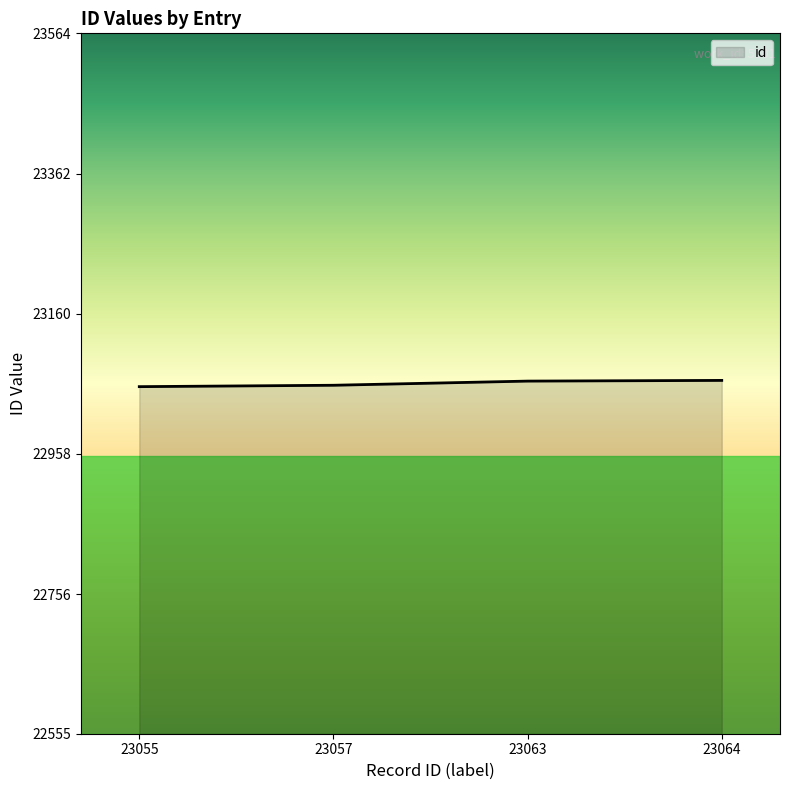

True or false: there are more than 1 points higher than both neighbors.

False